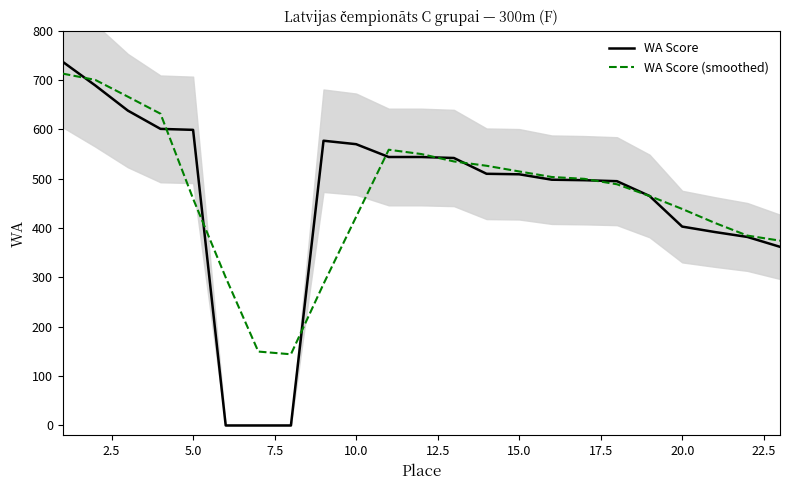

What are all the series names shown in the legend?

WA Score, WA Score (smoothed)